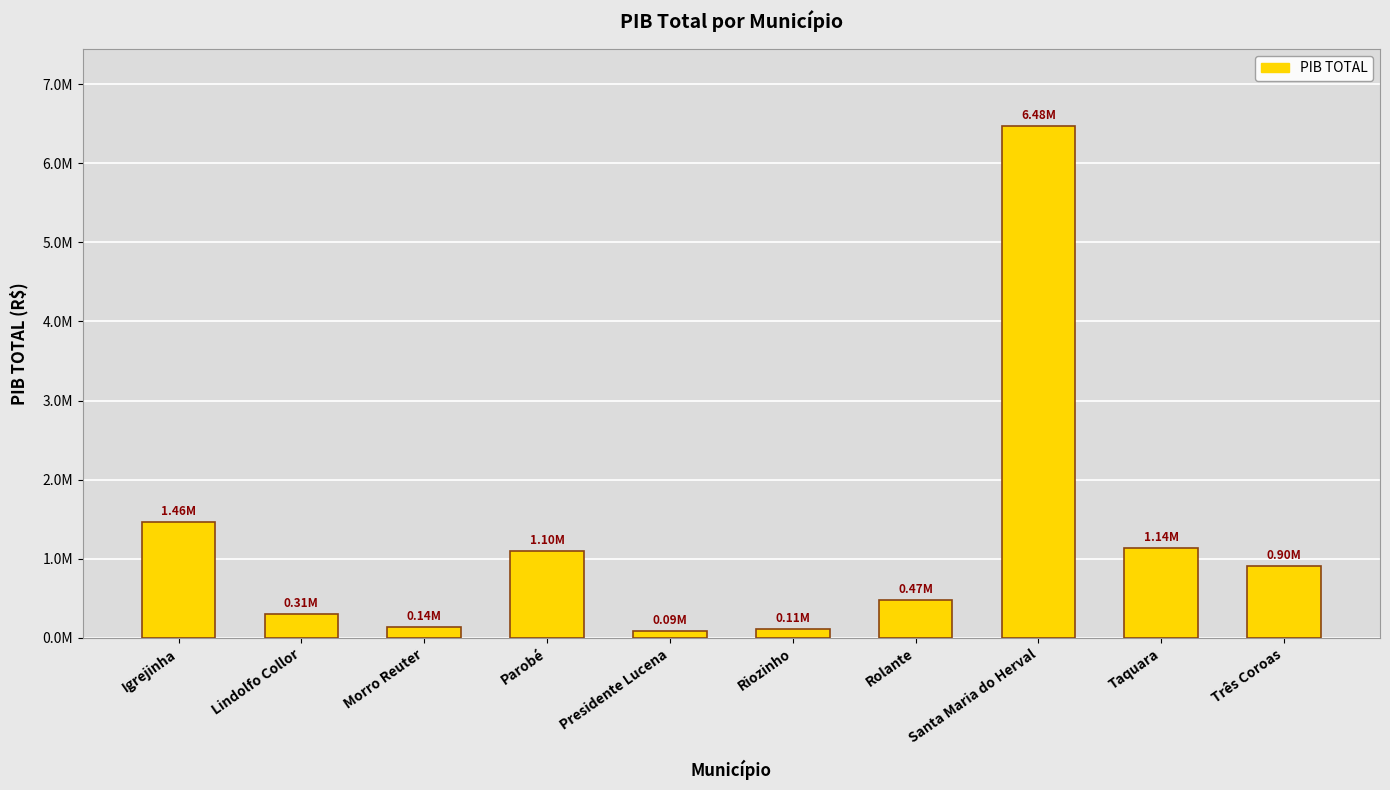

Which has a higher value, Morro Reuter or Riozinho?

Morro Reuter